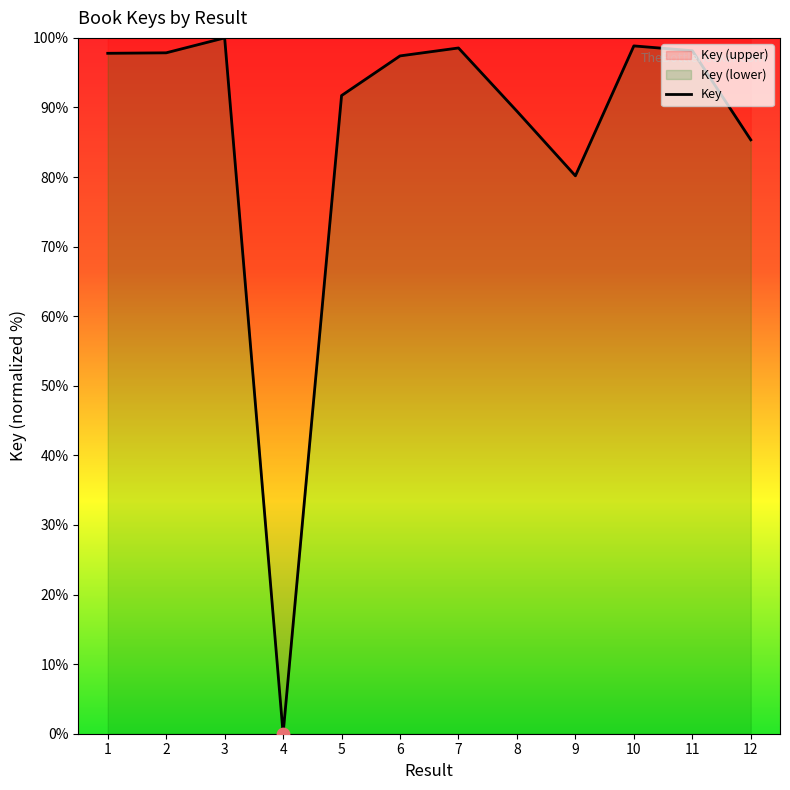

Which has a higher value, 8 or 12?

8